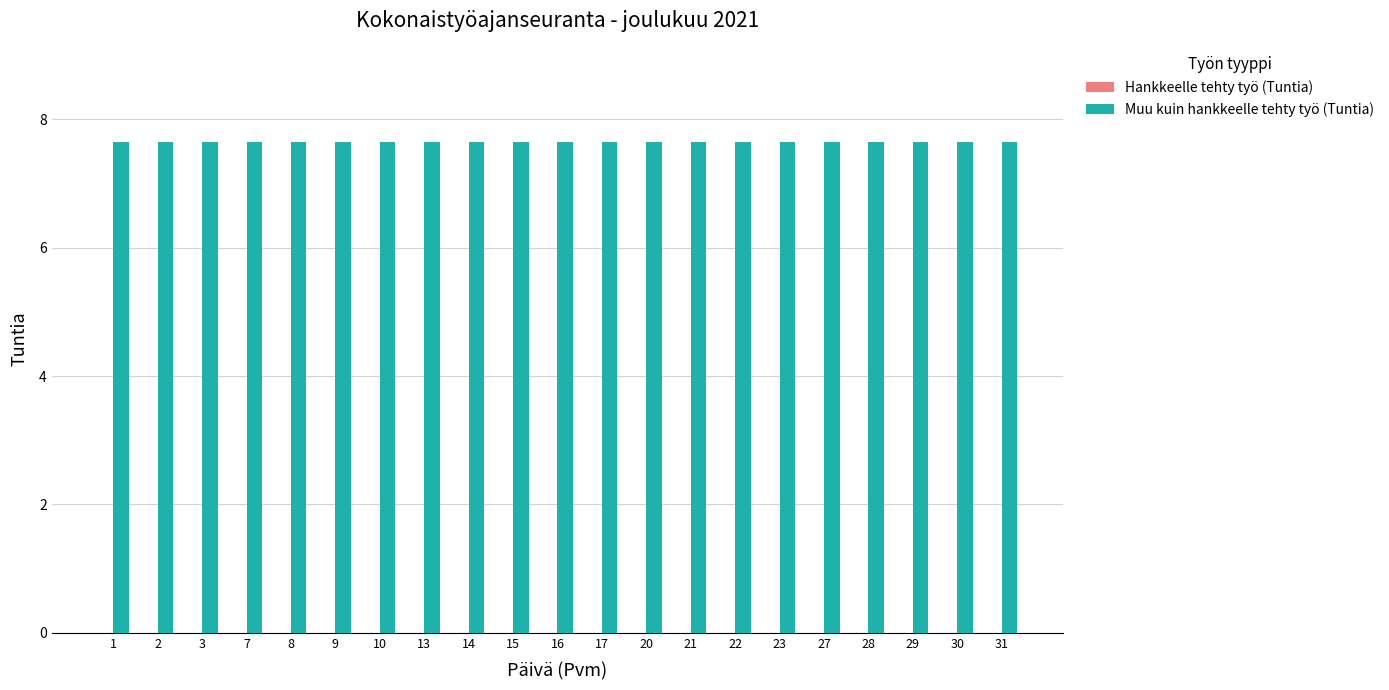

How many data points does each series have?

21